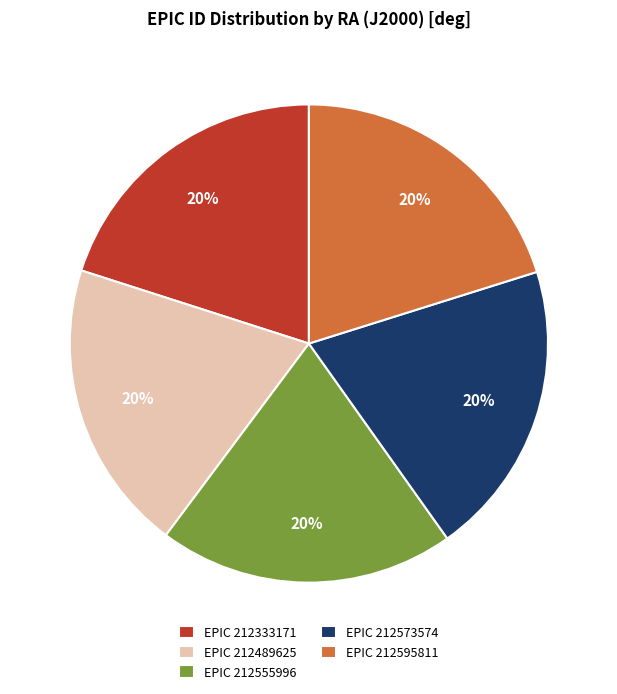

Combined, do EPIC 212555996 and EPIC 212573574 account for over 50%?

No